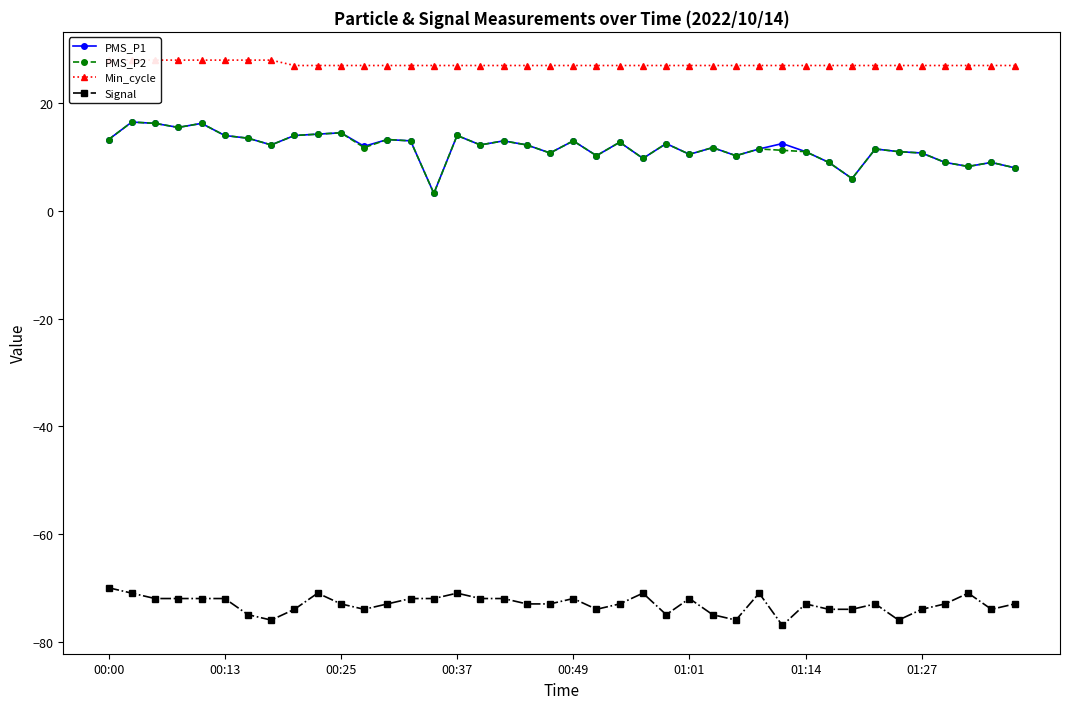

True or false: Signal and PMS_P2 intersect in this chart.

False